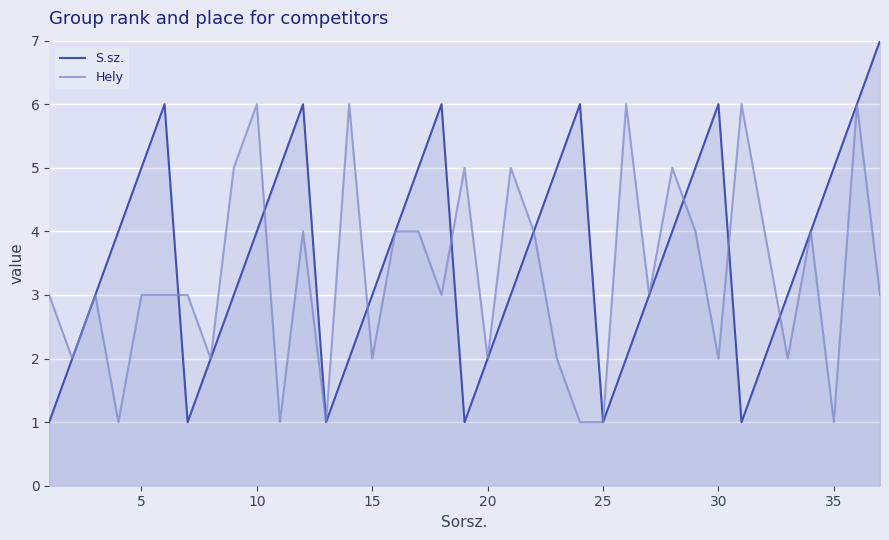

Which series has the widest spread of values?

S.sz.